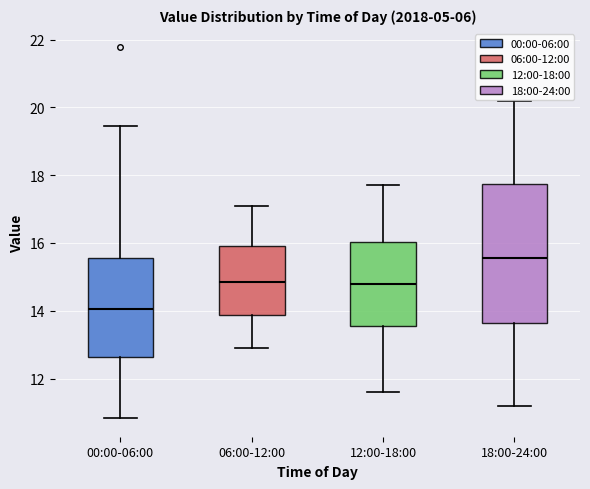

Reading left to right, read every box against the y-axis: the position of its median line, the range the box covers, and the ends of its whiskers. The values are not printed on the chart, so give them approximately, as read against the axis.

00:00-06:00: median 14.0, box 12.6 to 15.6, whiskers 10.8 to 19.4
06:00-12:00: median 14.8, box 13.8 to 16.0, whiskers 13.0 to 17.2
12:00-18:00: median 14.8, box 13.6 to 16.0, whiskers 11.6 to 17.8
18:00-24:00: median 15.6, box 13.6 to 17.8, whiskers 11.2 to 20.2